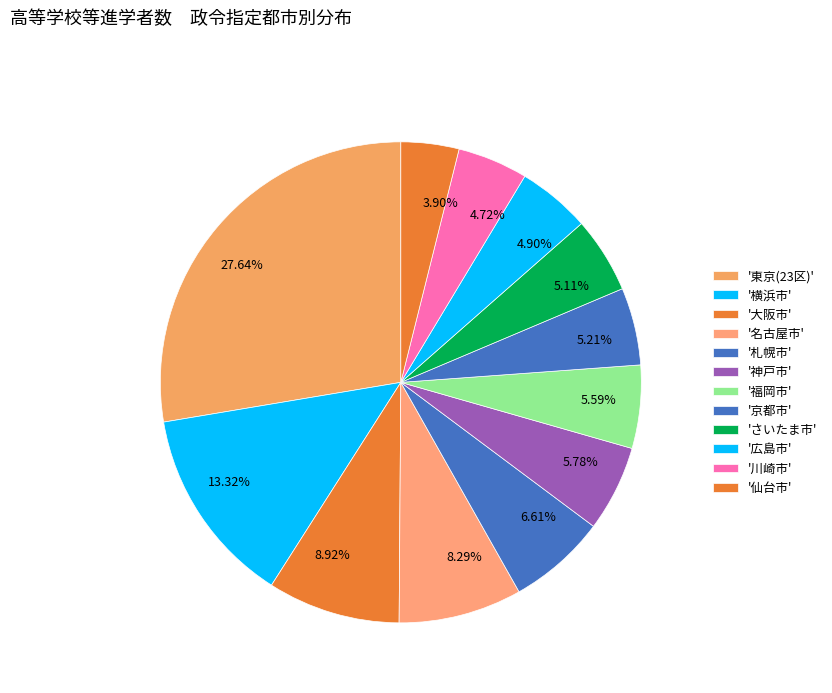

Is the sum of 8.29% and 6.61% greater than half?

No